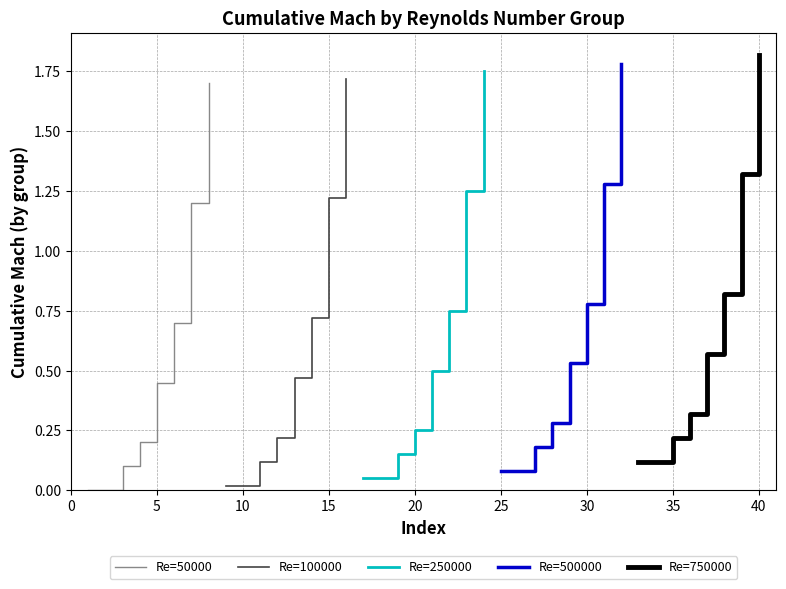

Reading left to right, list all the values displayed in this chart.

Re=50000: 0.0	0.0	0.1	0.2	0.5	0.7	1.2	1.7
Re=100000: 0.0	0.0	0.1	0.2	0.5	0.7	1.2	1.7
Re=250000: 0.1	0.1	0.2	0.2	0.5	0.8	1.2	1.8
Re=500000: 0.1	0.1	0.2	0.3	0.5	0.8	1.3	1.8
Re=750000: 0.1	0.1	0.2	0.3	0.6	0.8	1.3	1.8